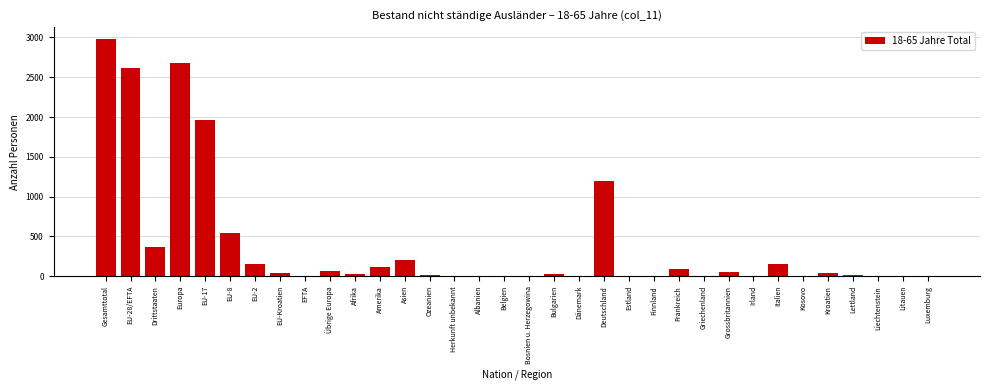

Between Luxemburg and Amerika, which is larger?

Amerika